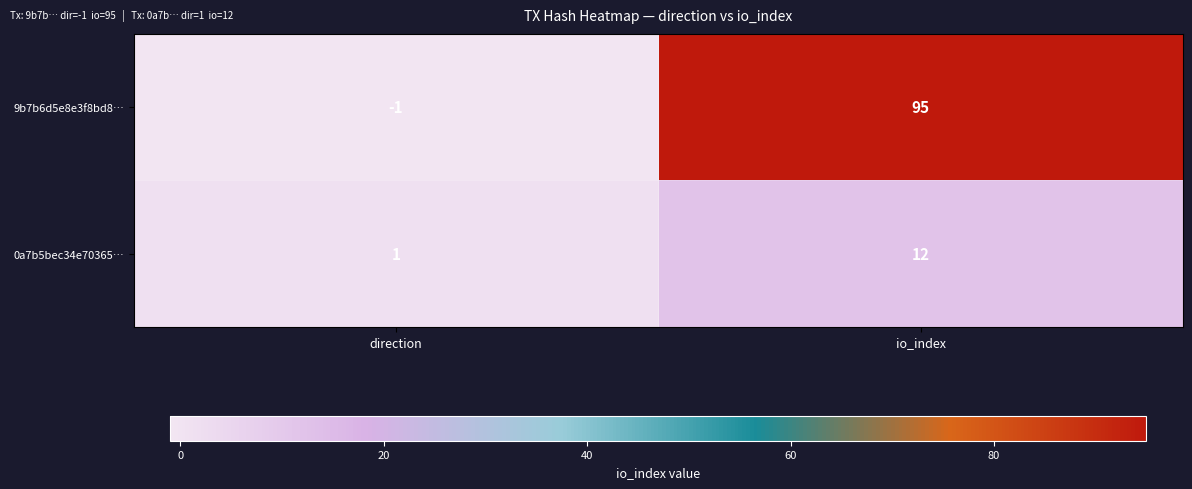

Reading left to right, transcribe all the data shown in this chart.

9b7b6d5e8e3f8bd8…: direction=-1	io_index=95
0a7b5bec34e70365…: direction=1	io_index=12